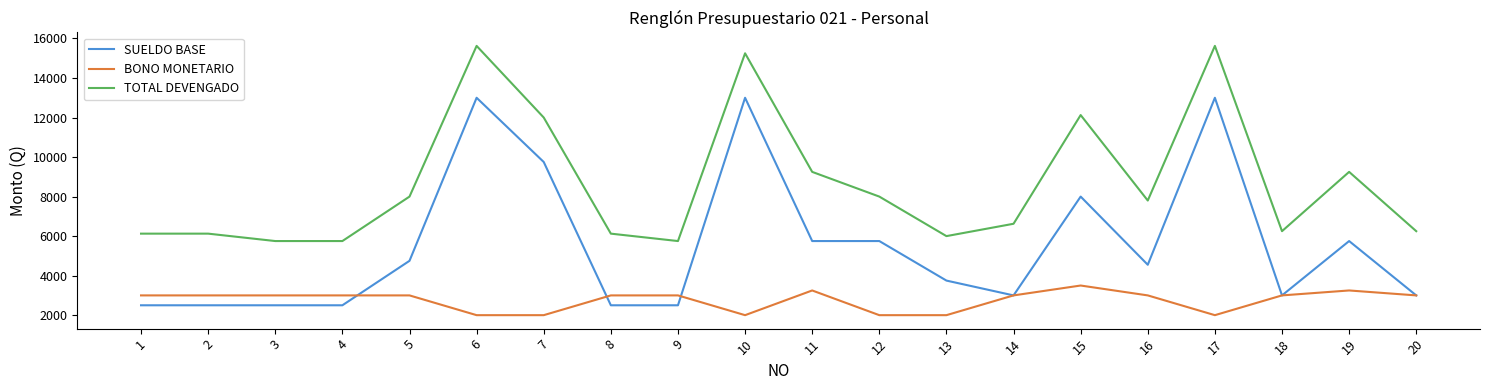

What is the highest value of the SUELDO BASE series?

13000